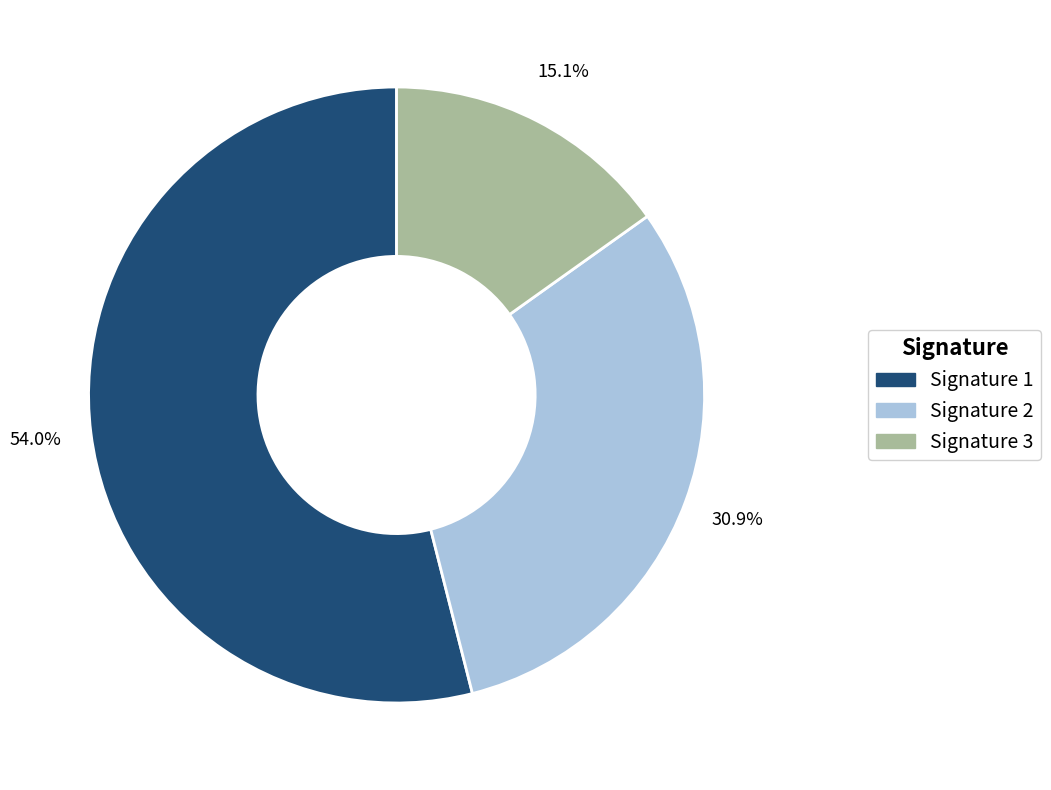

What is the ratio of the value at Signature 3 to the value at Signature 2?

0.5